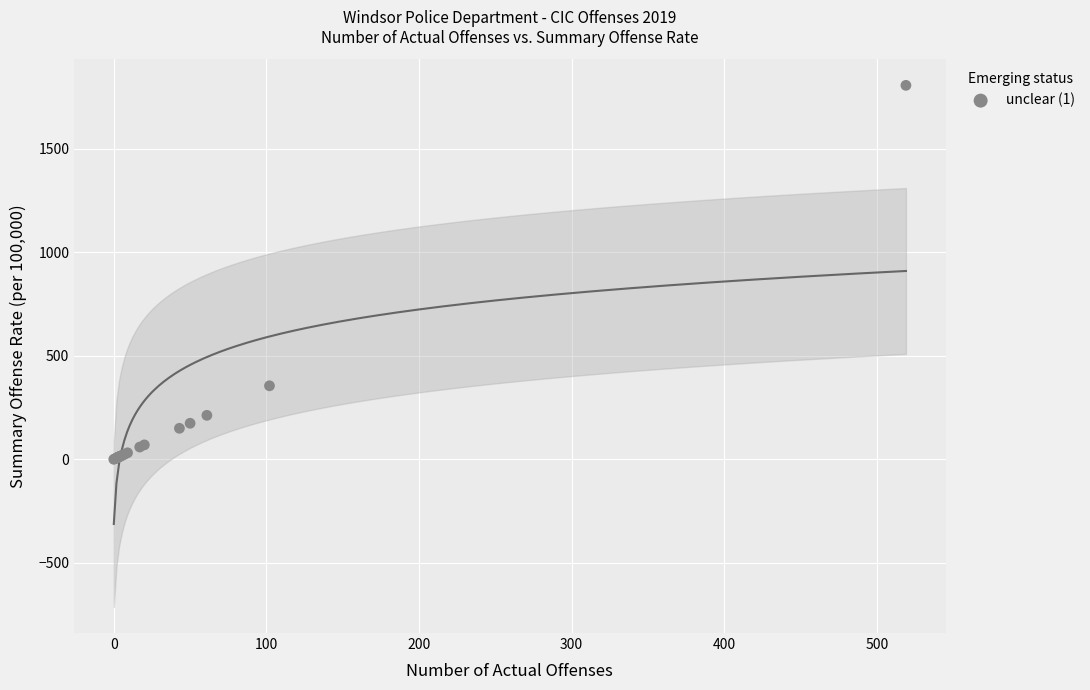

What Y value in the scatter plot is closest to 903?

355.2